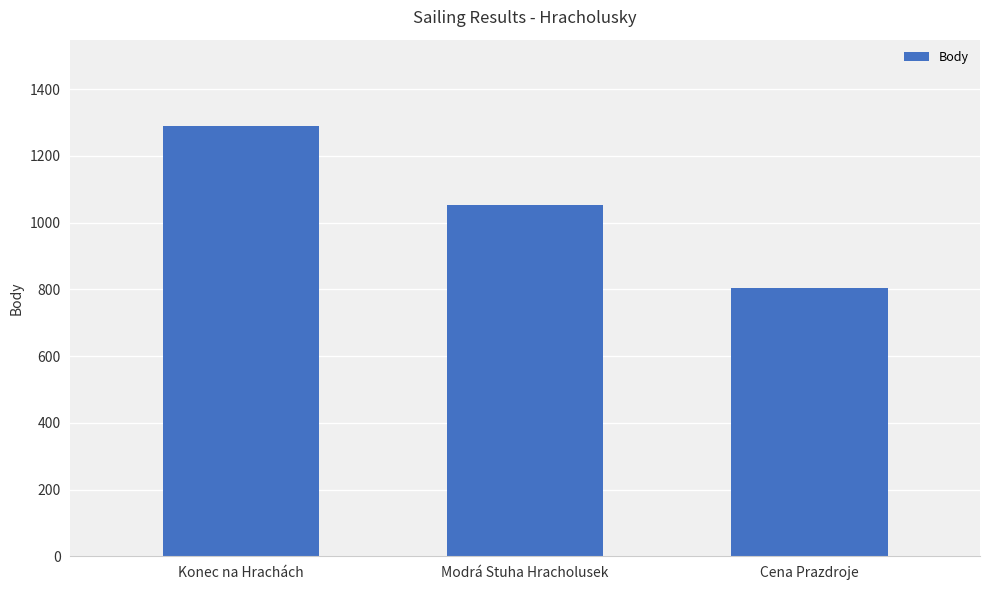

What is the value of the 3rd bar from the left?

804